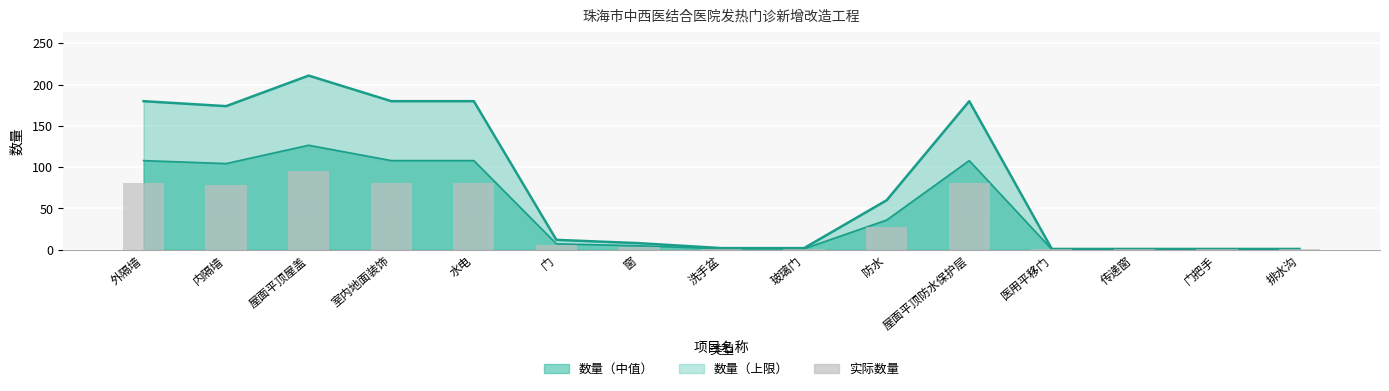

Where is 实际数量 nearest to the value 47?

防水